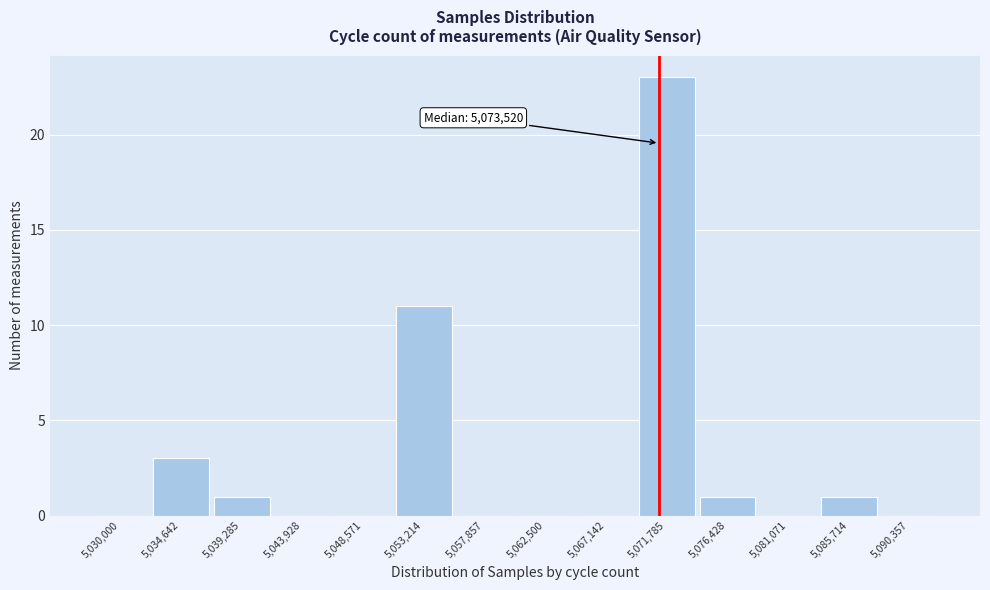

Reading left to right, extract all data points from this chart.

5,030,000=0	5,034,642=3	5,039,285=1	5,043,928=0	5,048,571=0	5,053,214=11	5,057,857=0	5,062,500=0	5,067,142=0	5,071,785=23	5,076,428=1	5,081,071=0	5,085,714=1	5,090,357=0